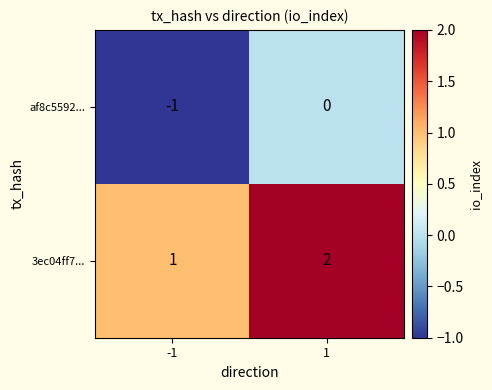

True or false: 3ec04ff7... has a value of 1 at -1.

True